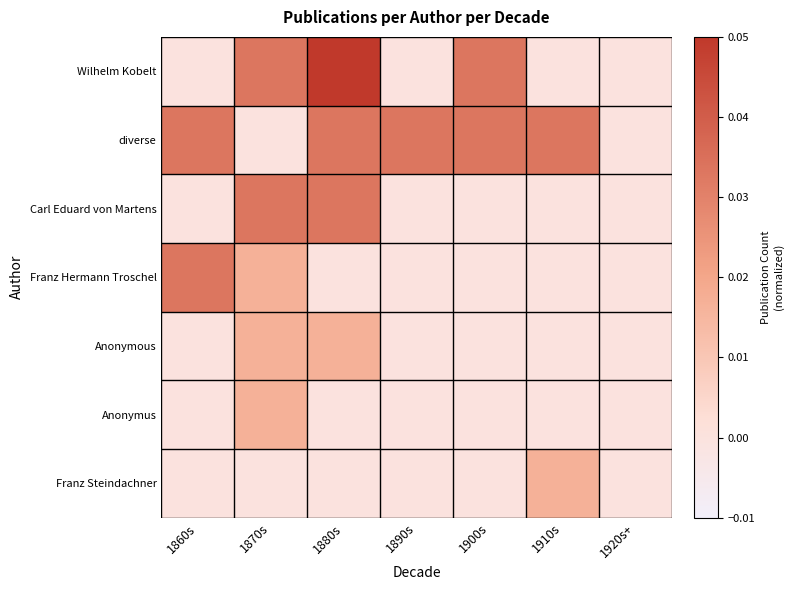

Which series changed the most between 1890s and 1900s?

Wilhelm Kobelt